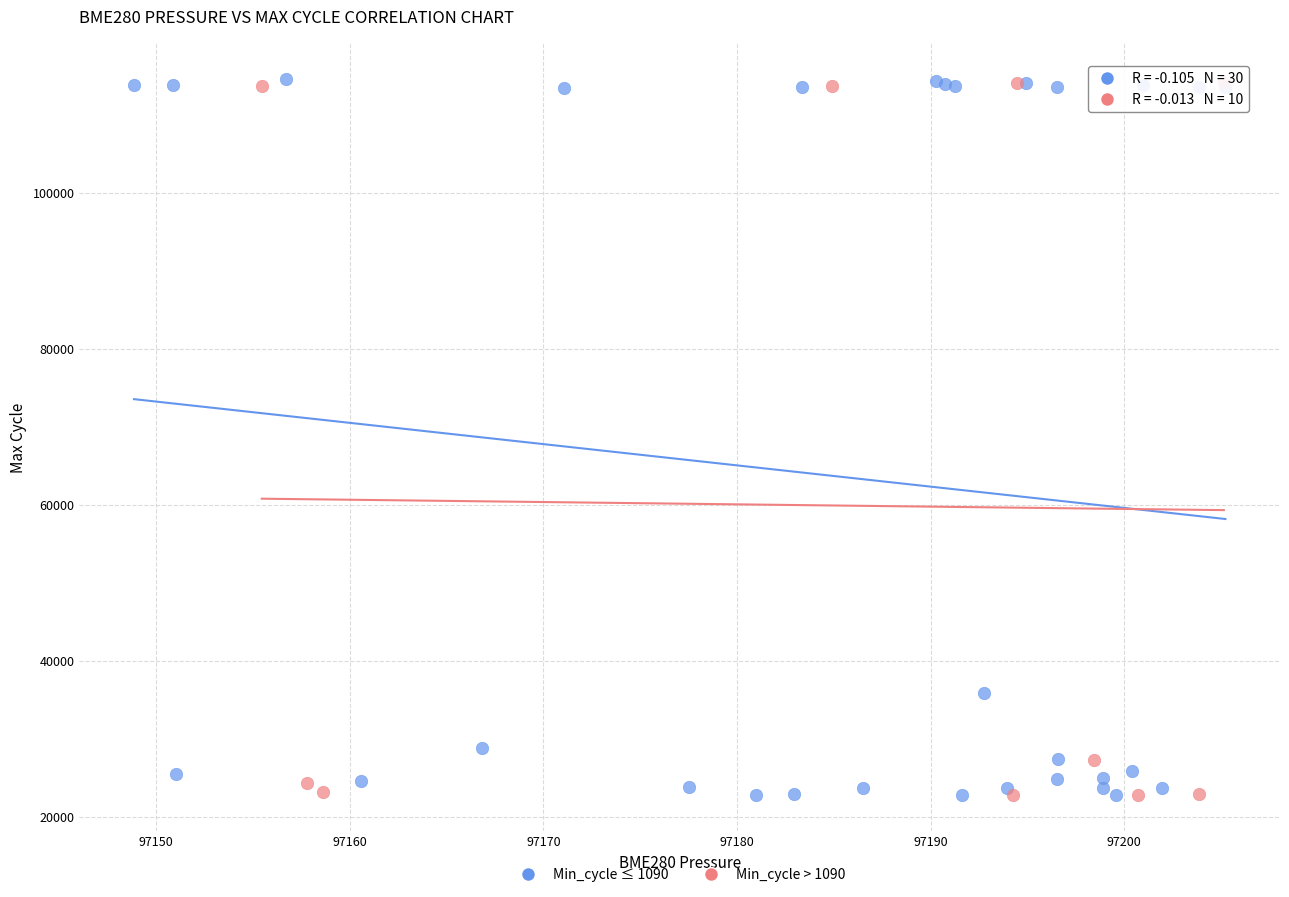

What are all the series names shown in the legend?

Min_cycle ≤ 1090, Min_cycle > 1090